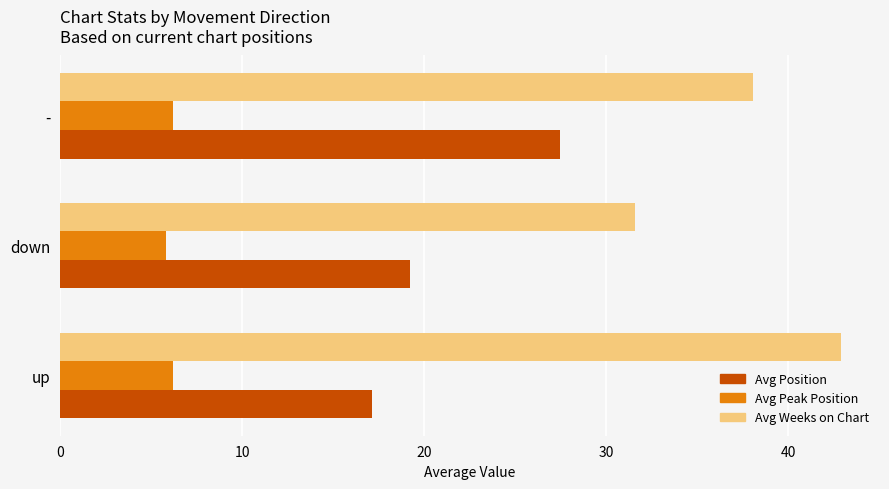

List the labels in order of Avg Position value, smallest first.

up, down, -